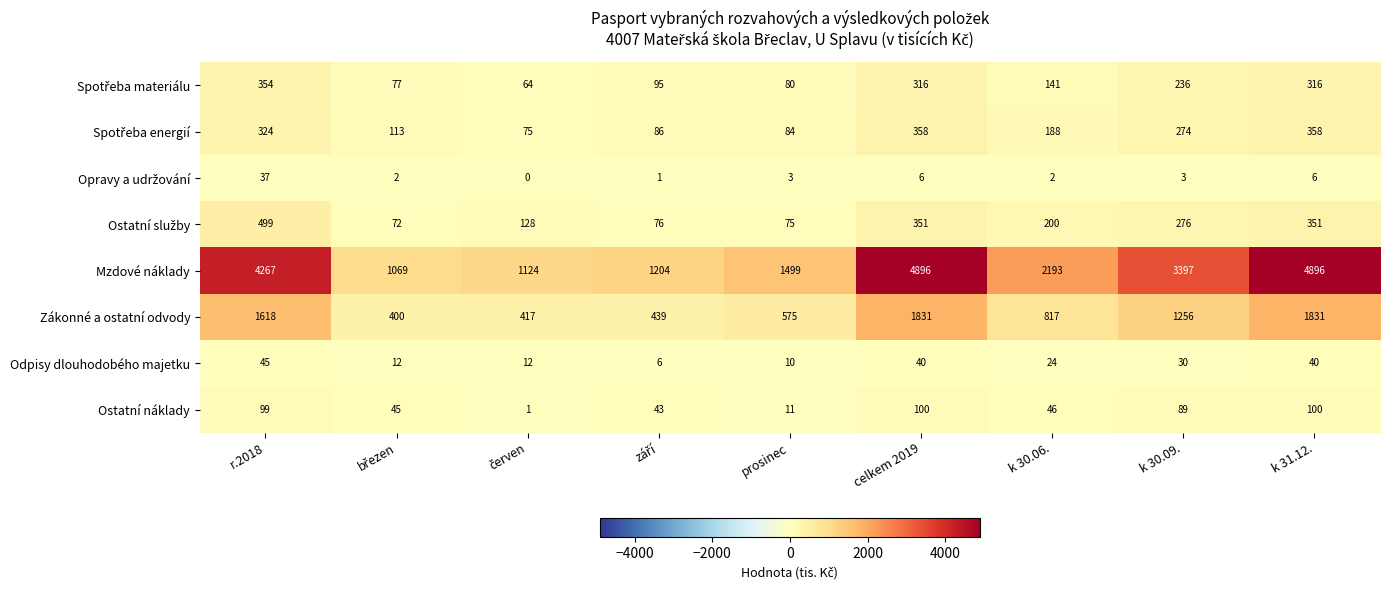

True or false: Mzdové náklady has a value of 4267 at r.2018.

True